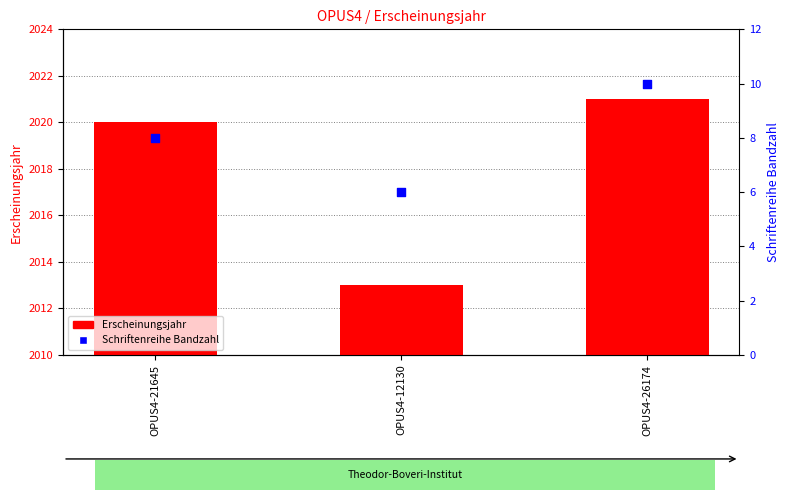

Is the value of Erscheinungsjahr at OPUS4-21645 greater than the value of Schriftenreihe Bandzahl at OPUS4-12130?

Yes